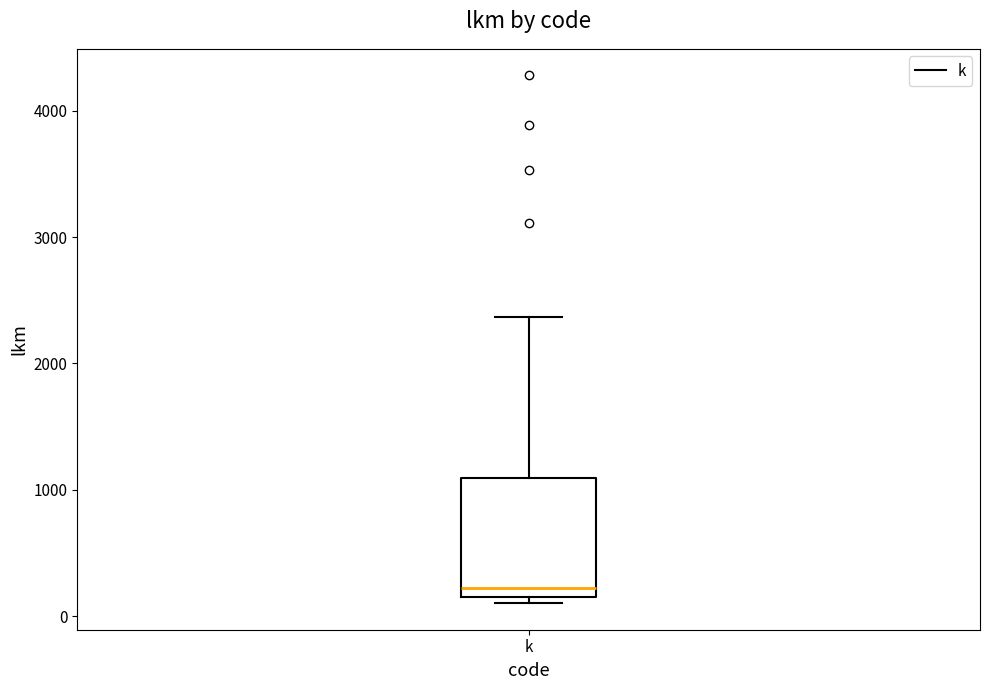

Transcribe this box plot: give where the median line is, the range the box spans, and where the two whiskers end, as read against the y-axis. The values are not printed on the chart, so give them approximately, as read against the axis.

median 200 (just above the box's lower edge), box 200 to 1100, whiskers 100 to 2400